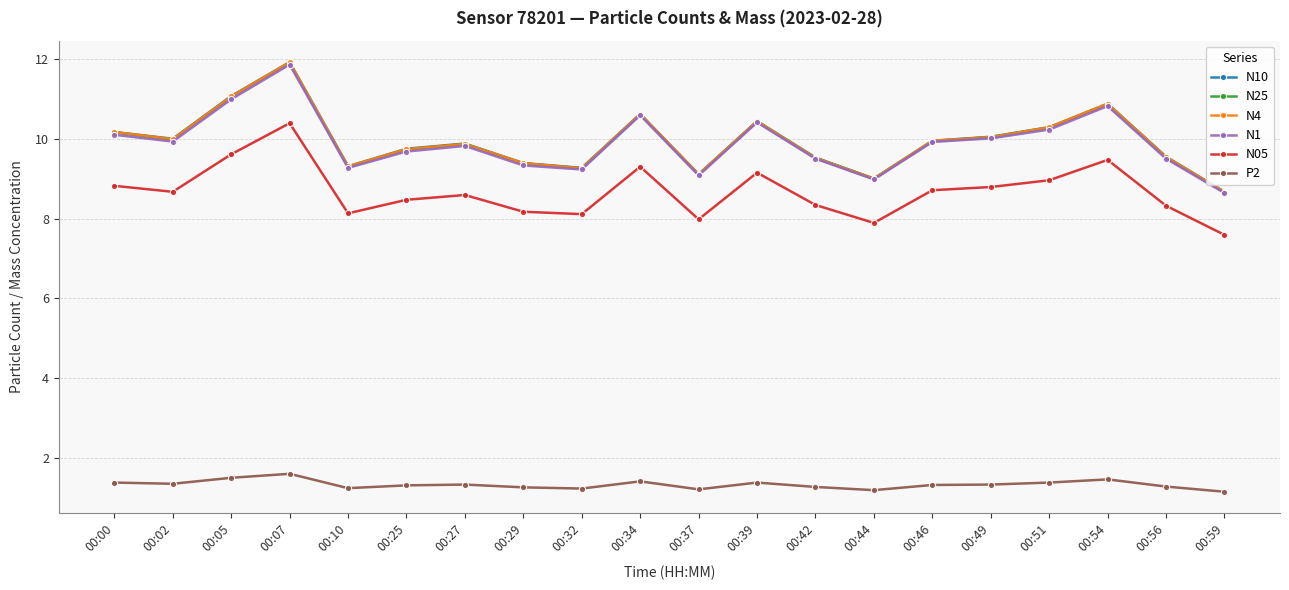

True or false: N10 has a value of 1.9 at 00:29.

False